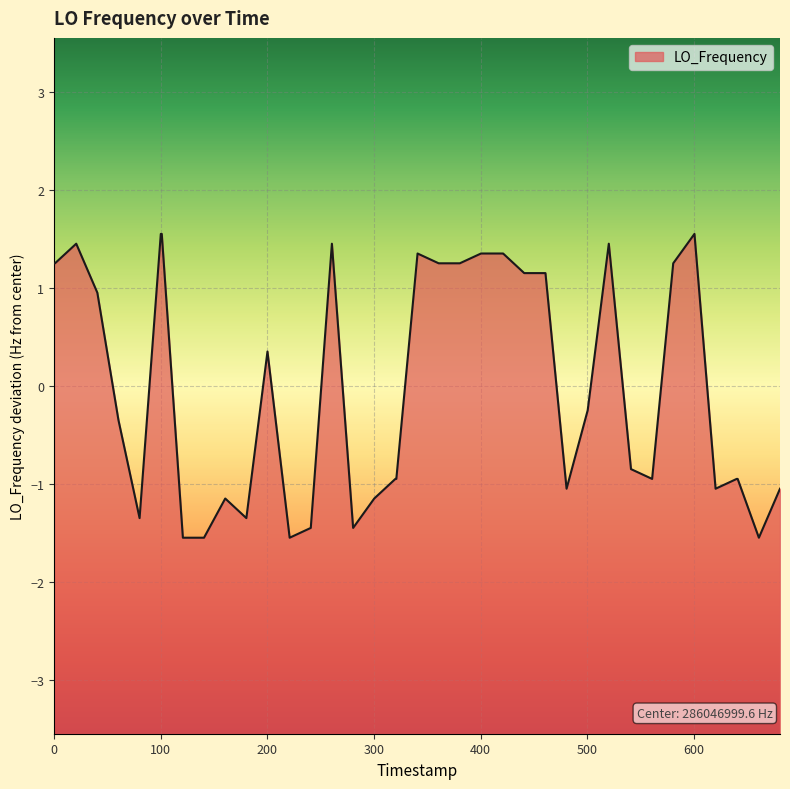

At which category does the chart reach its peak across all series?

600